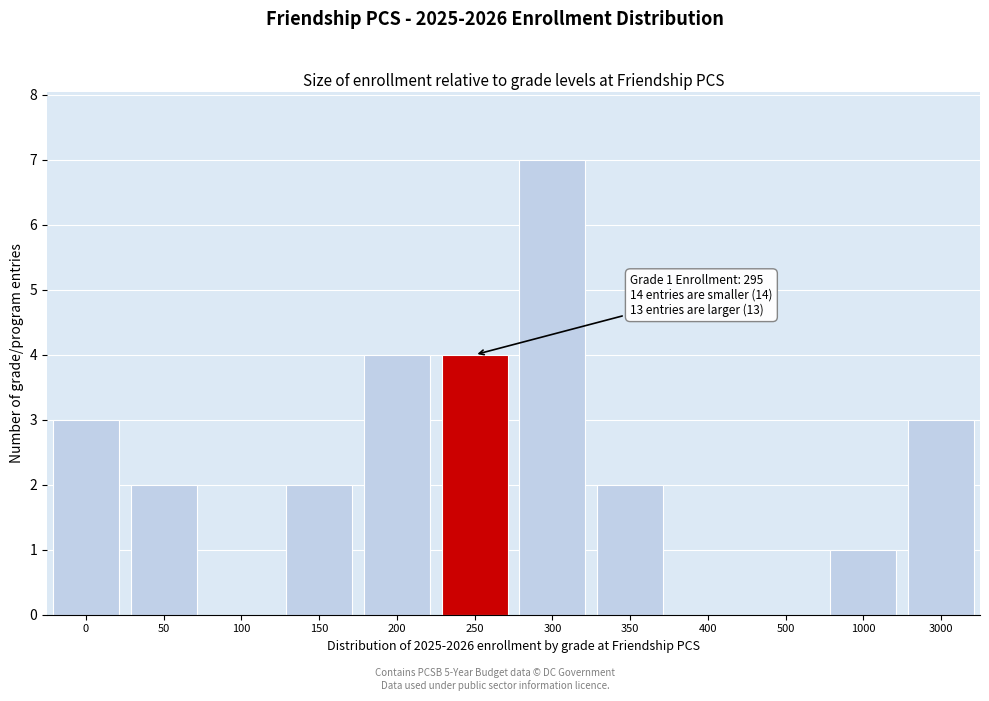

Reading left to right, transcribe all the data shown in this chart.

0=3	50=2	100=0	150=2	200=4	250=4	300=7	350=2	400=0	500=0	1000=1	3000=3